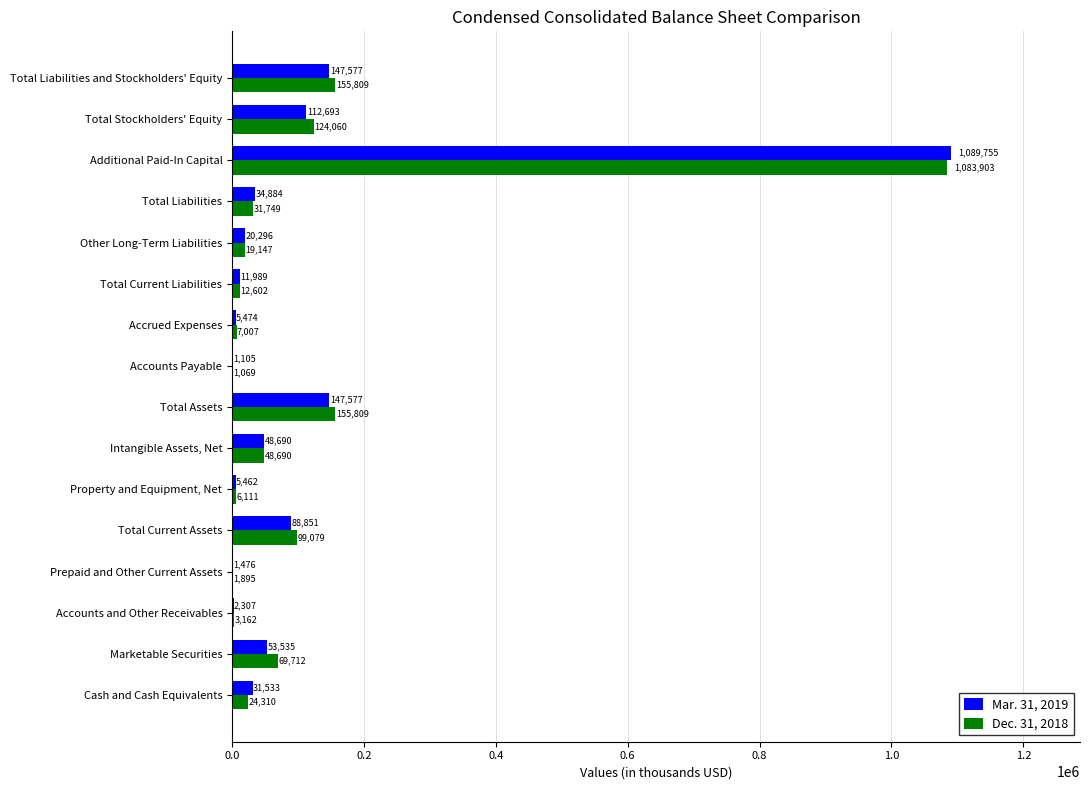

What is the sum of the Dec. 31, 2018 values at Total Liabilities and Marketable Securities?

101461